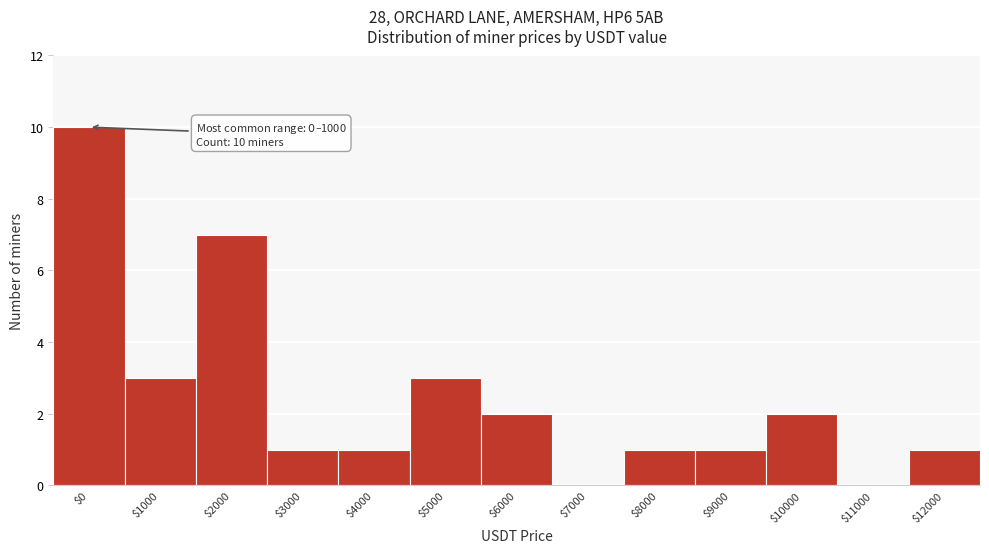

Which label corresponds to the largest value in the chart?

$0